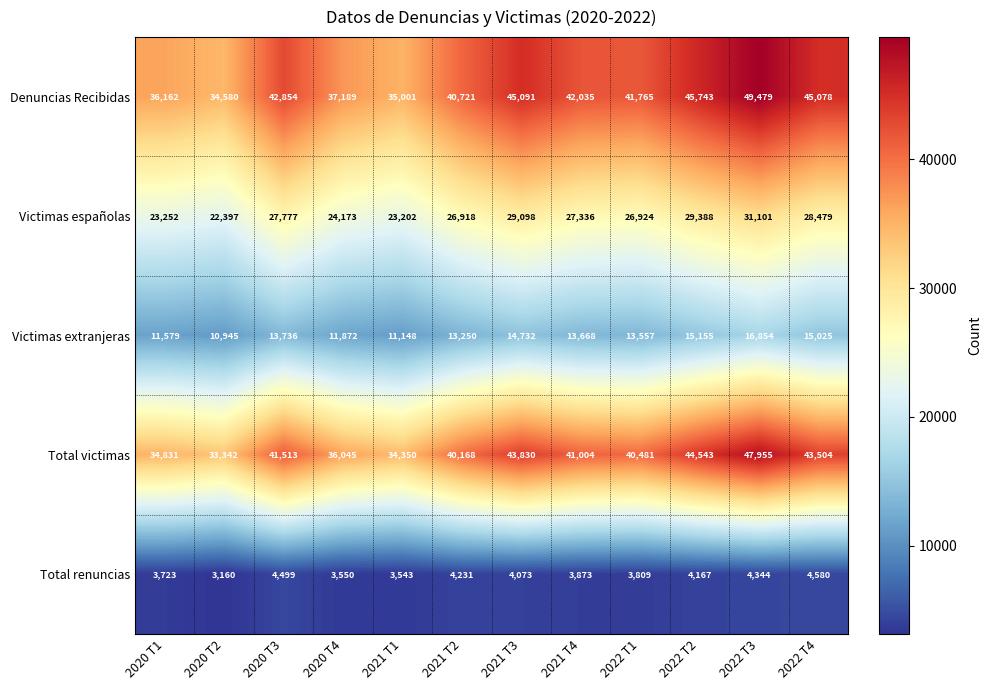

How many series are shown in this chart?

5